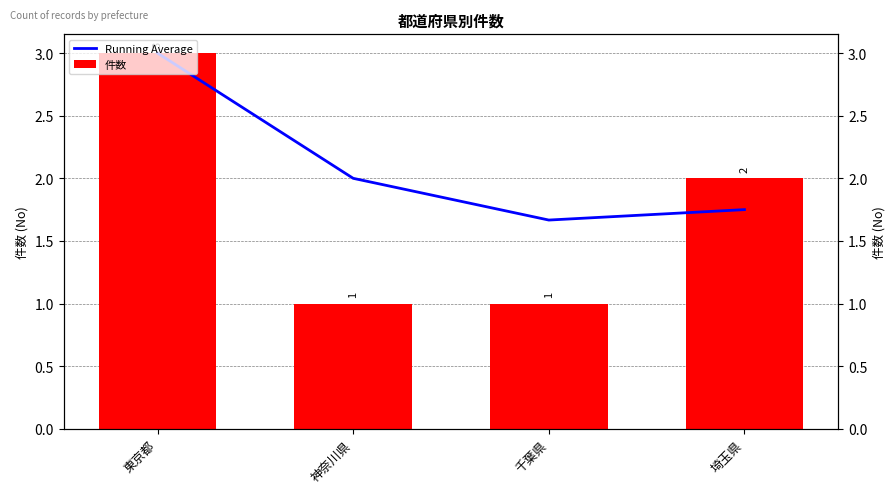

Rank the categories by 件数 value from highest to lowest.

東京都, 埼玉県, 神奈川県, 千葉県